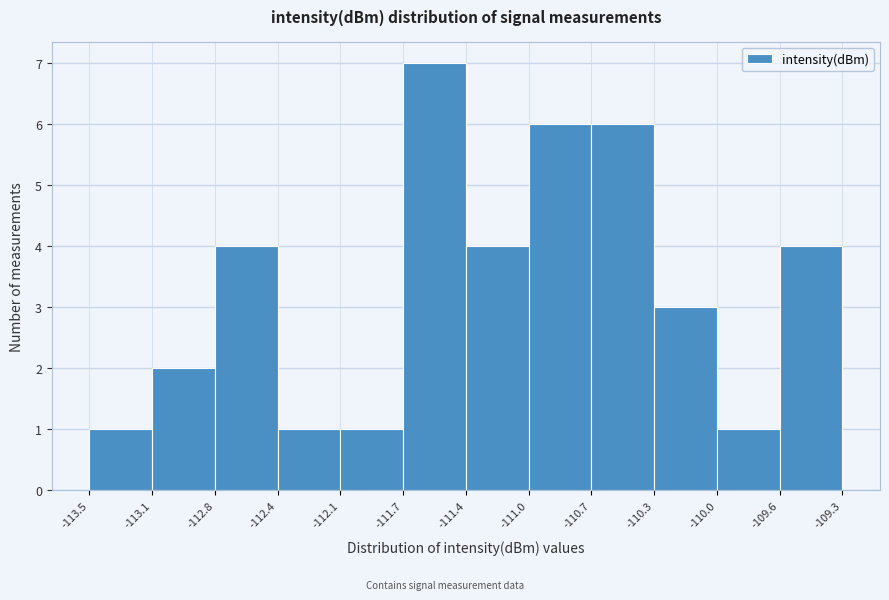

Over which range of the x-axis is the bar tallest?

-111.7 to -111.4